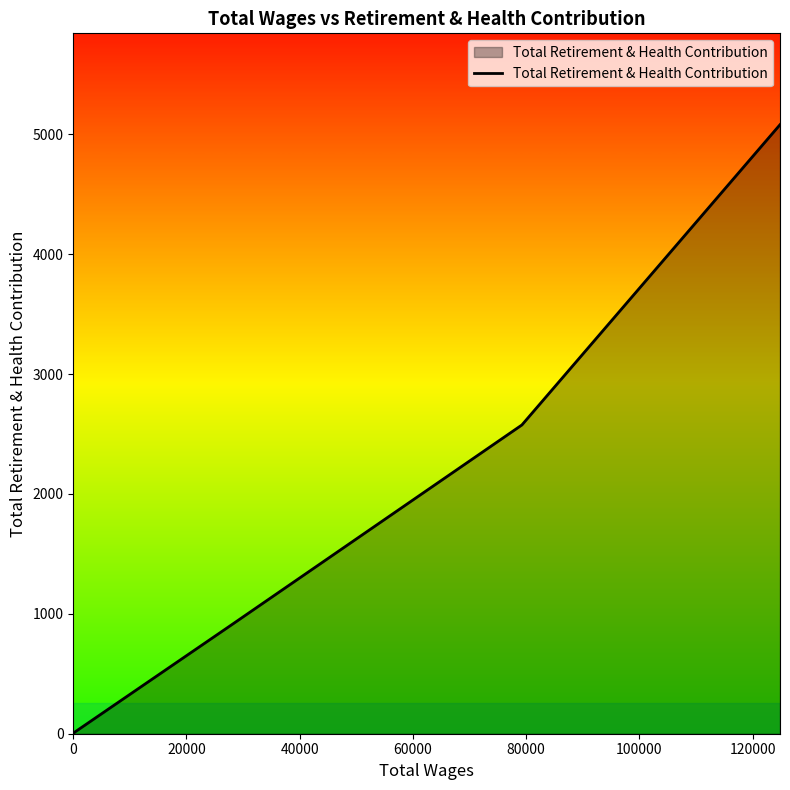

What is the average value?

1868